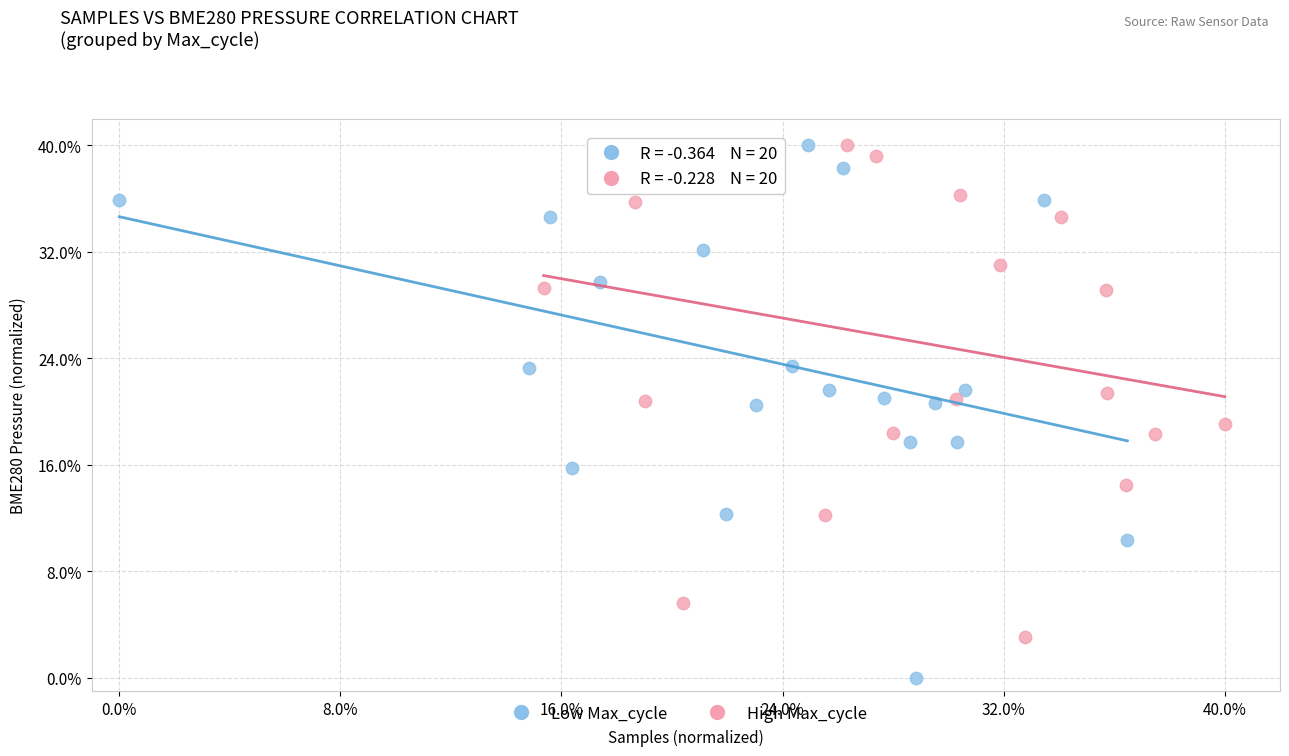

Which series reaches the minimum Y coordinate?

Low Max_cycle